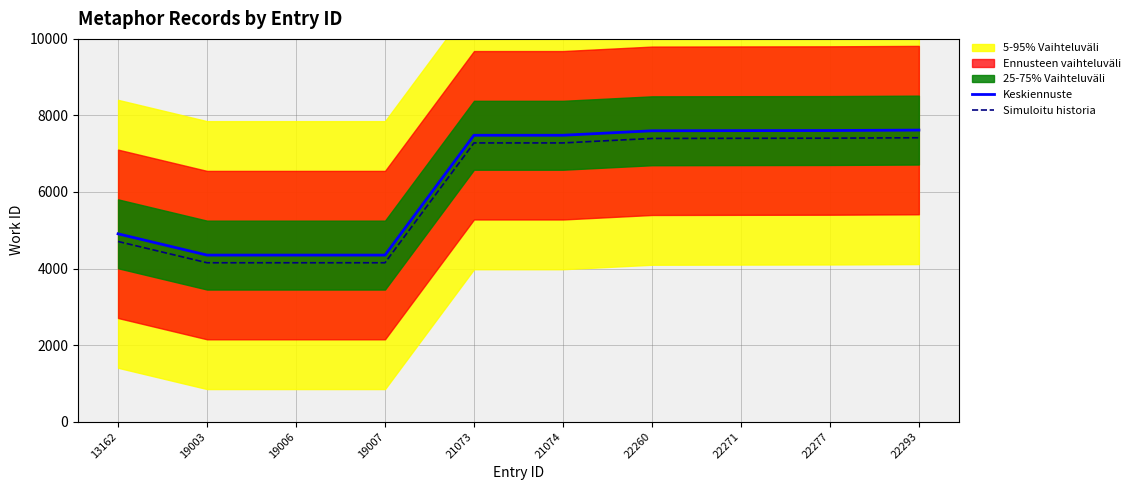

Reading right to left, what are all the values shown in this chart?

Keskiennuste: 22293=7617	22277=7606	22271=7603	22260=7599	21074=7482	21073=7482	19007=4351	19006=4351	19003=4351	13162=4907
Simuloitu historia: 22293=7417	22277=7406	22271=7403	22260=7399	21074=7282	21073=7282	19007=4151	19006=4151	19003=4151	13162=4707